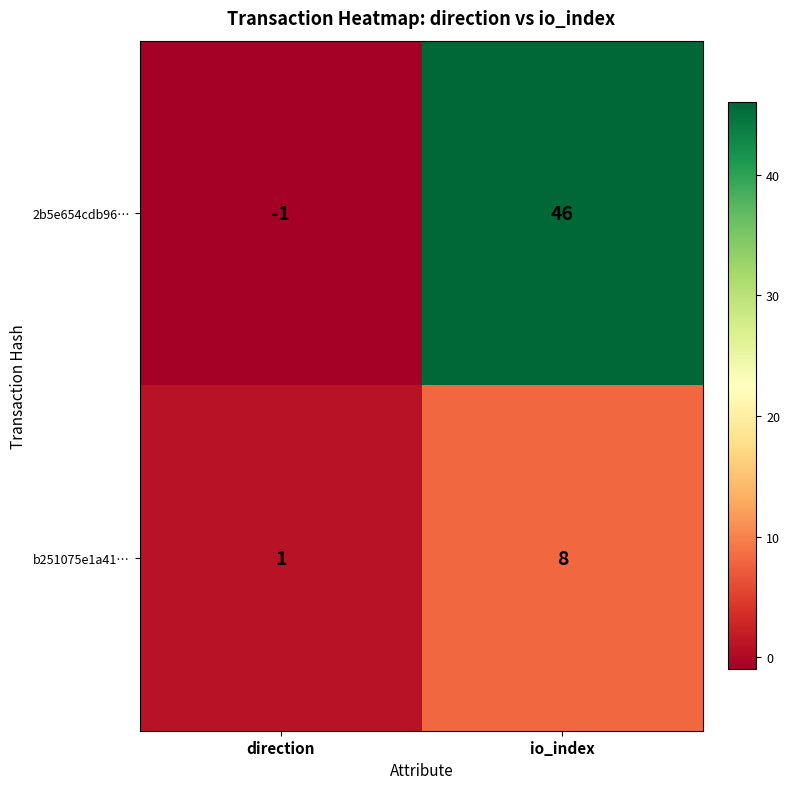

The value of 2b5e654cdb96… at io_index is 46. True or false?

True